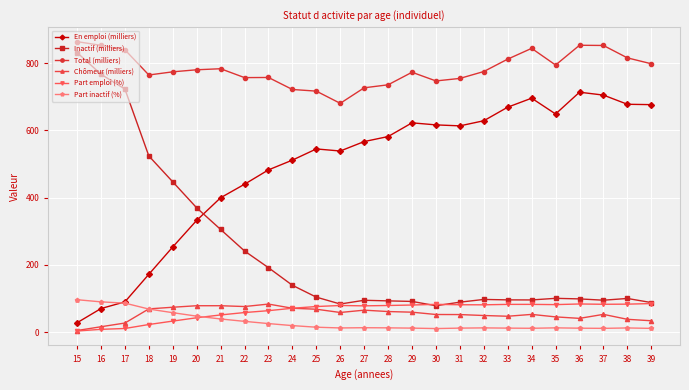

True or false: Chômeur (milliers) and Total (milliers) intersect in this chart.

False